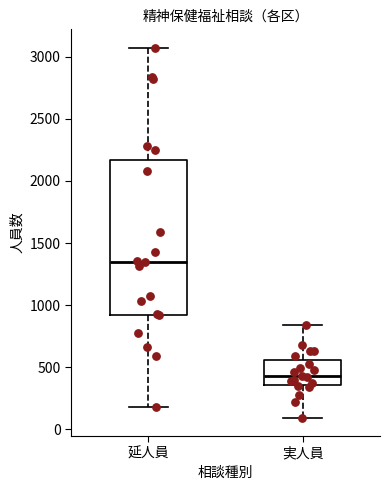

Reading left to right, transcribe this box plot: for each box, give where its median line is, the range the box spans, and where its two whiskers end, as read against the y-axis. The values are not printed on the chart, so give them approximately, as read against the axis.

延人員: median 1350, box 900 to 2150, whiskers 200 to 3050
実人員: median 450, box 350 to 550, whiskers 100 to 850